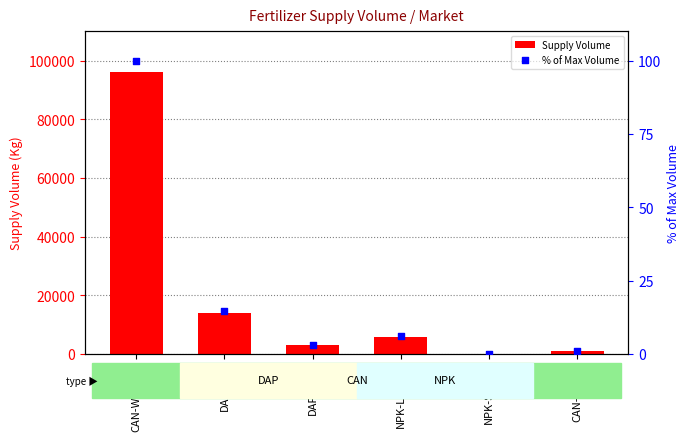

Which series contains the lowest Y value?

% of Max Volume